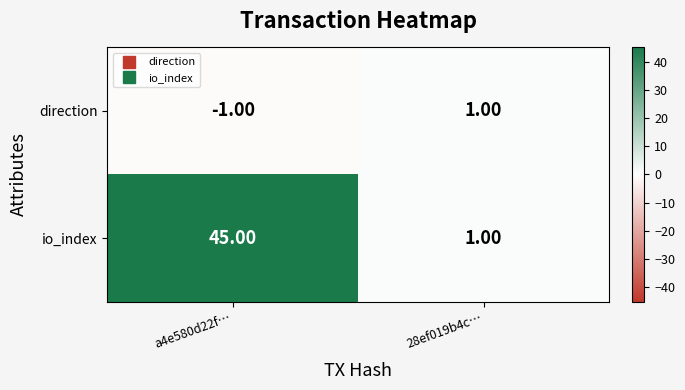

Rank the categories by direction value from highest to lowest.

28ef019b4c…, a4e580d22f…